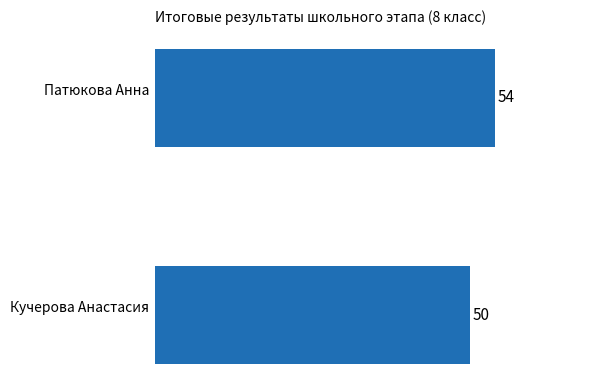

Reading top to bottom, extract all data points from this chart.

54	50